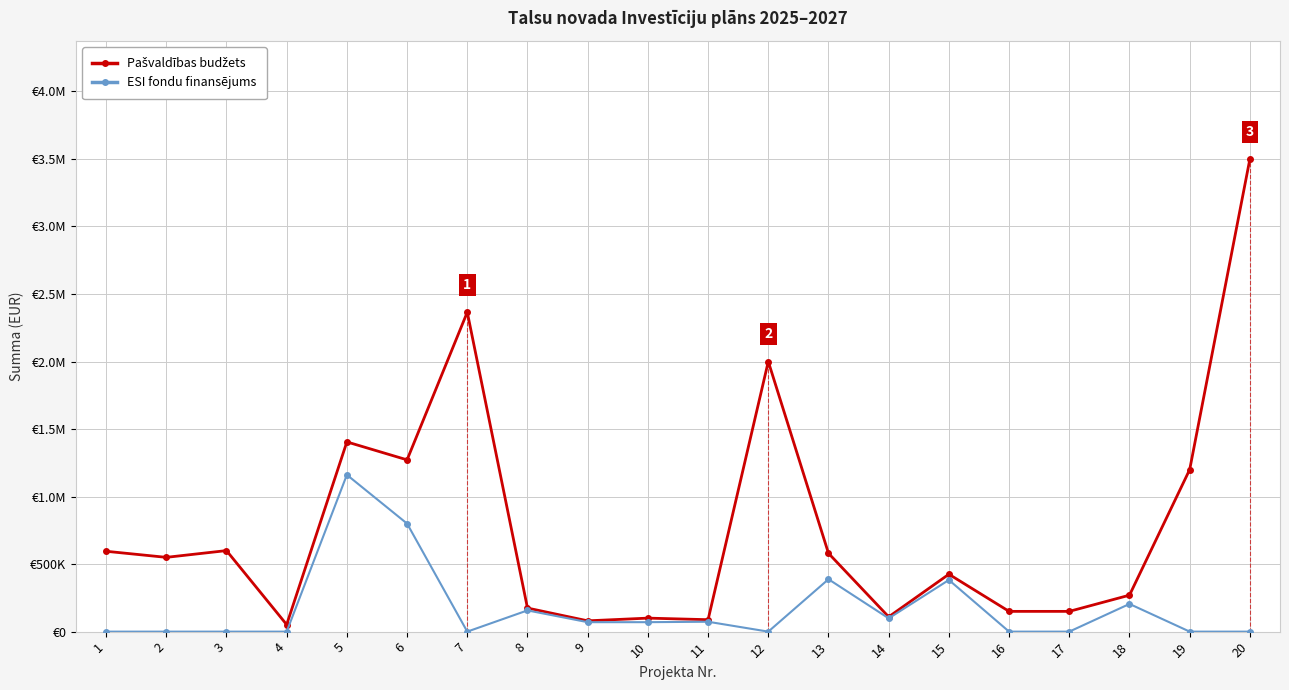

What is the value of the Pašvaldības budžets point at the 3rd from the left?

600000.0